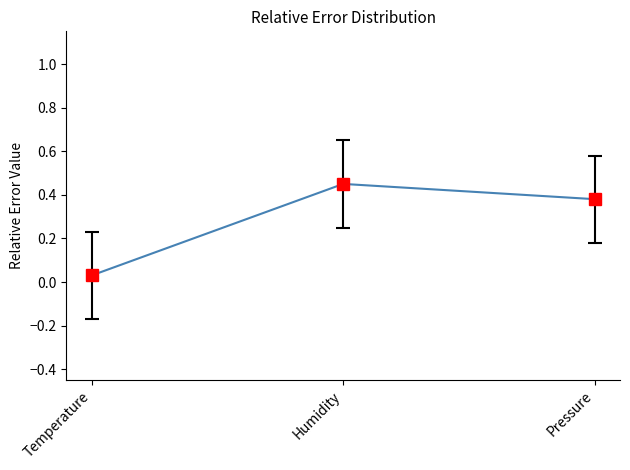

Reading left to right, extract all data points from this chart.

Temperature=0.0	Humidity=0.5	Pressure=0.4